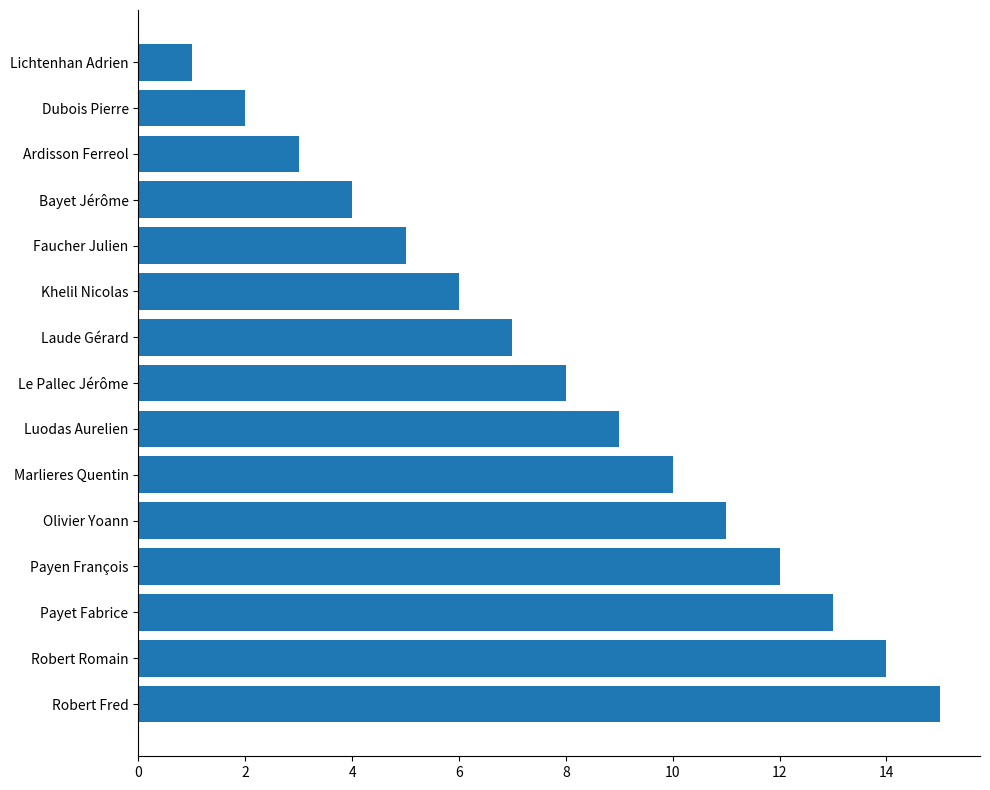

At which label is the value closest to 8?

Le Pallec Jérôme